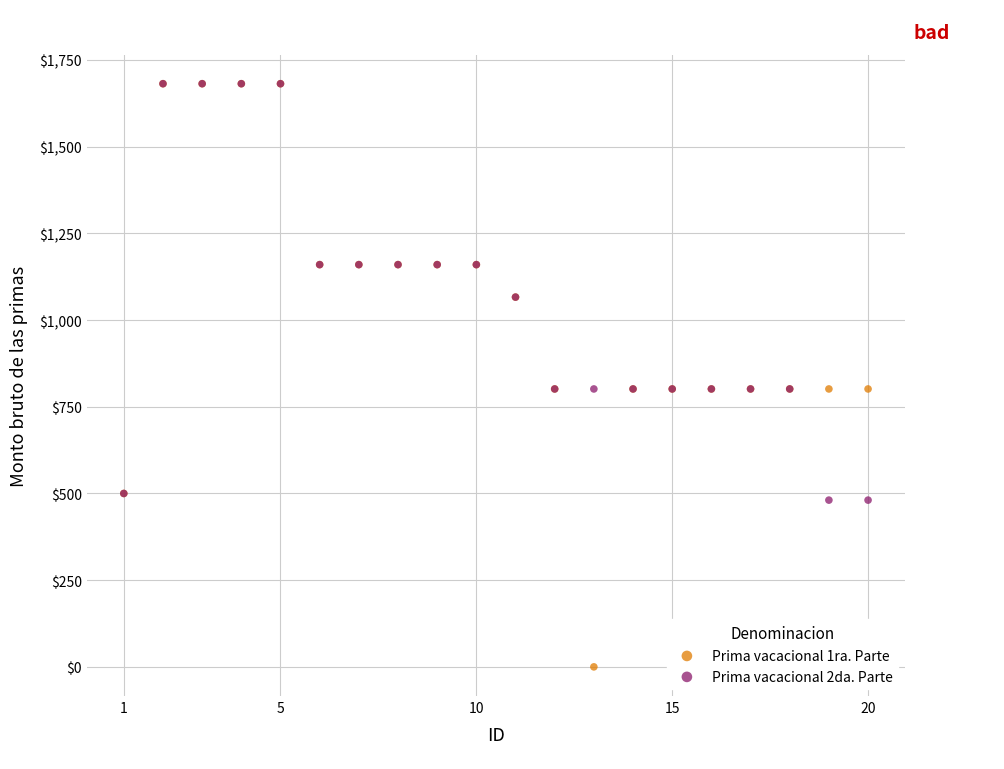

Which series has the widest spread of Y values?

Prima vacacional 1ra. Parte